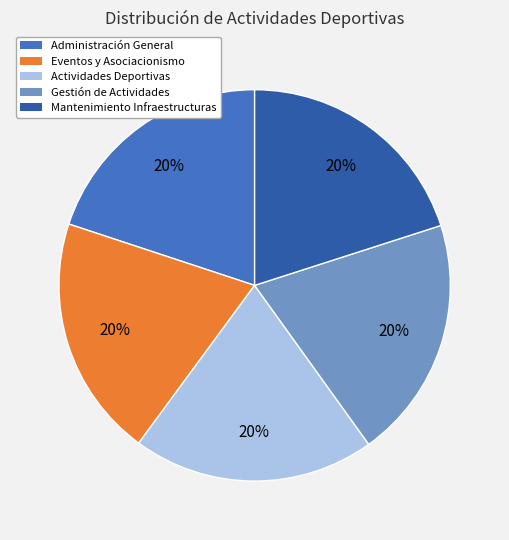

To the nearest percent, what is the average slice percentage?

20%